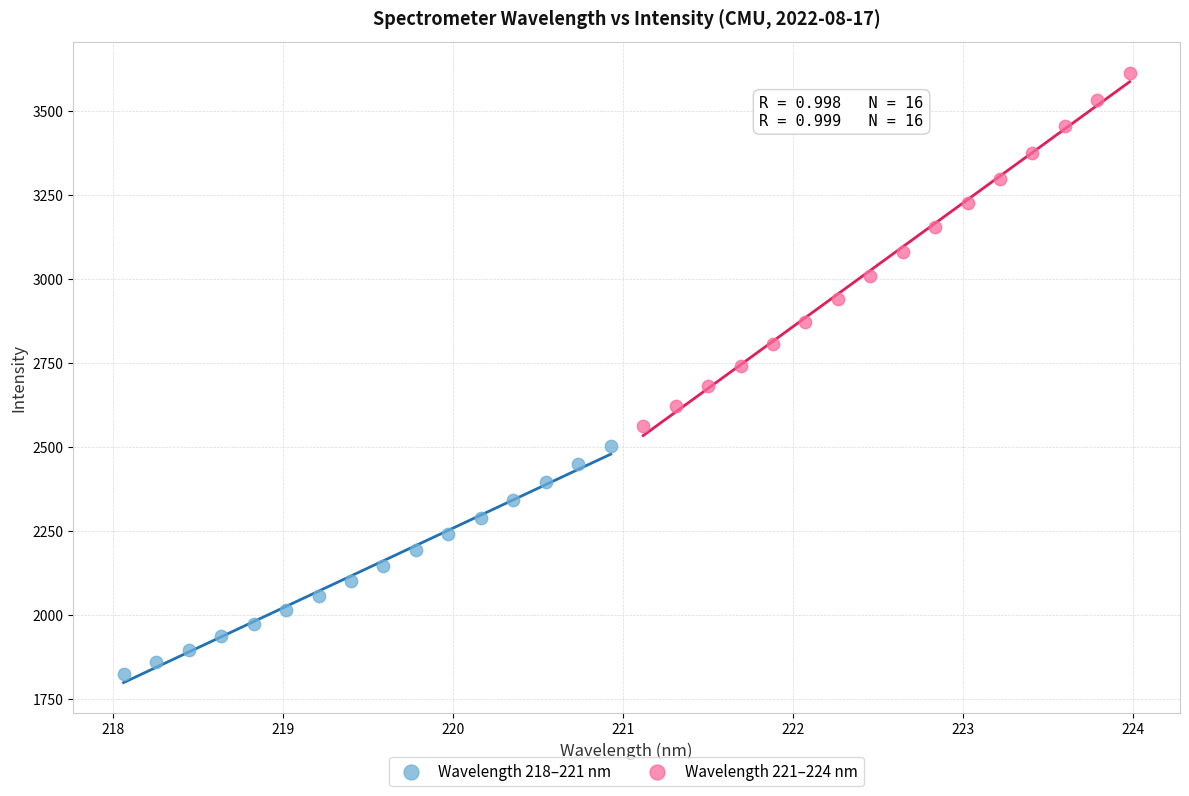

Which series contains the highest Y value?

Wavelength 221–224 nm